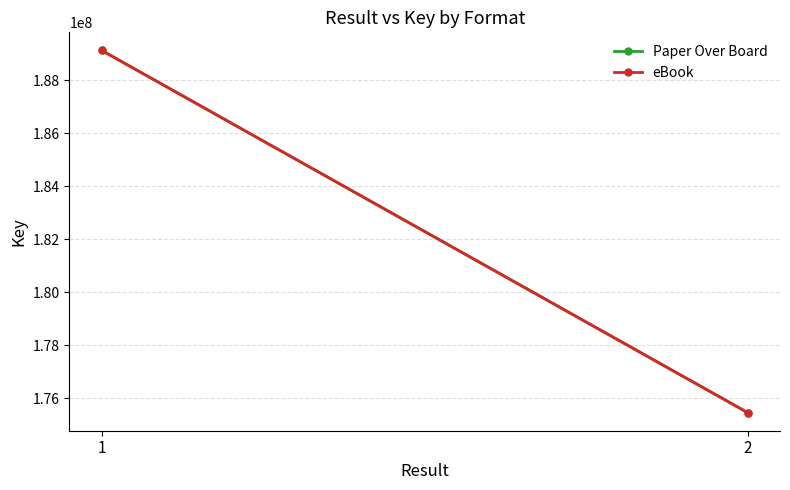

Which series has the largest range (max minus min)?

Paper Over Board